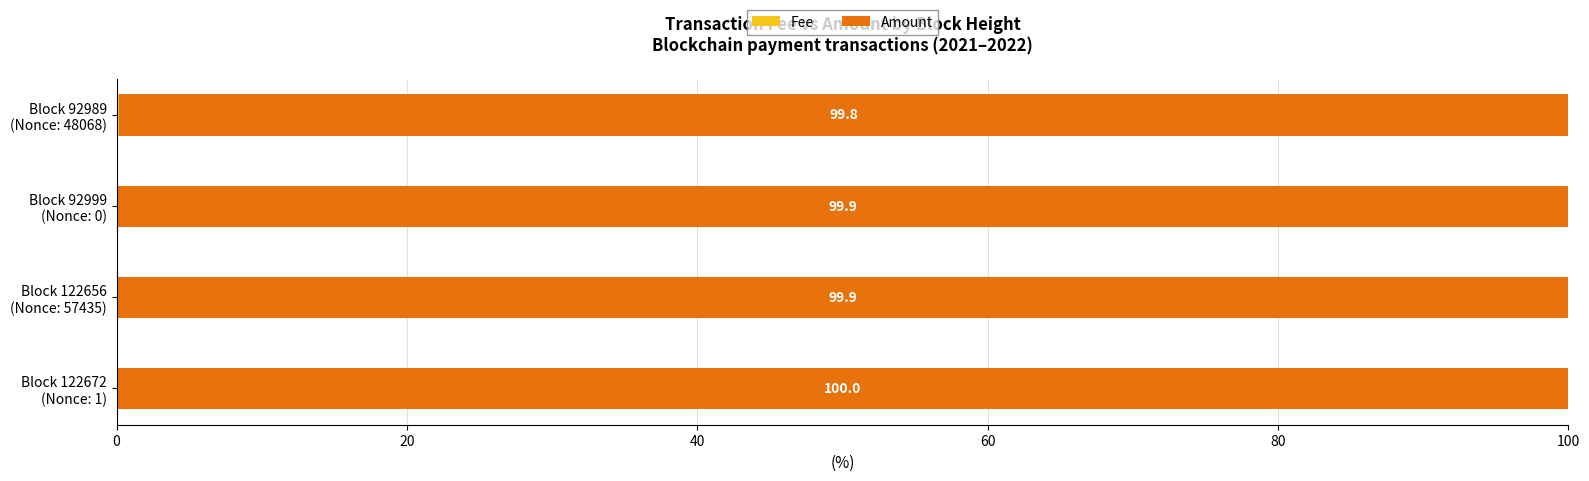

How many data points does each series have?

4